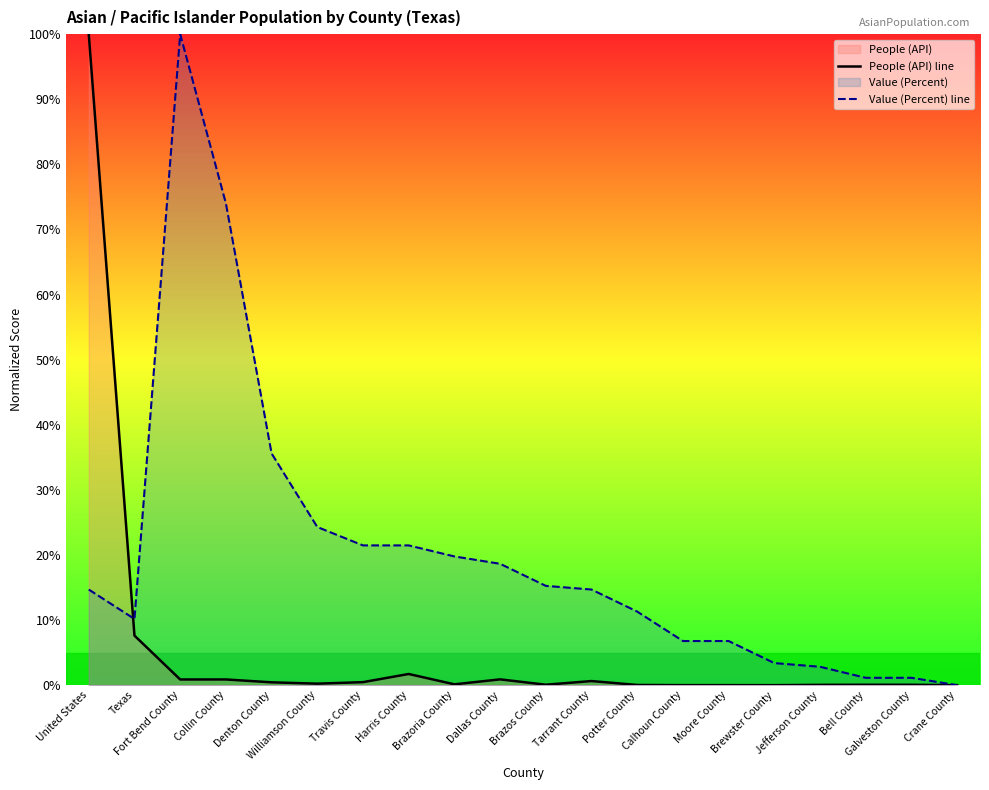

What is the label of the 5th point from the left?

Denton County